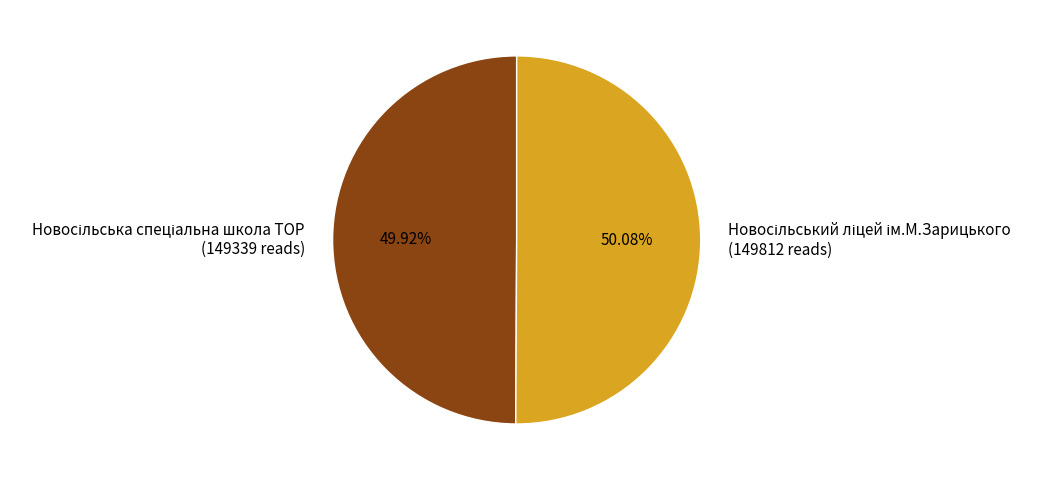

Count the number of slices in the pie.

2